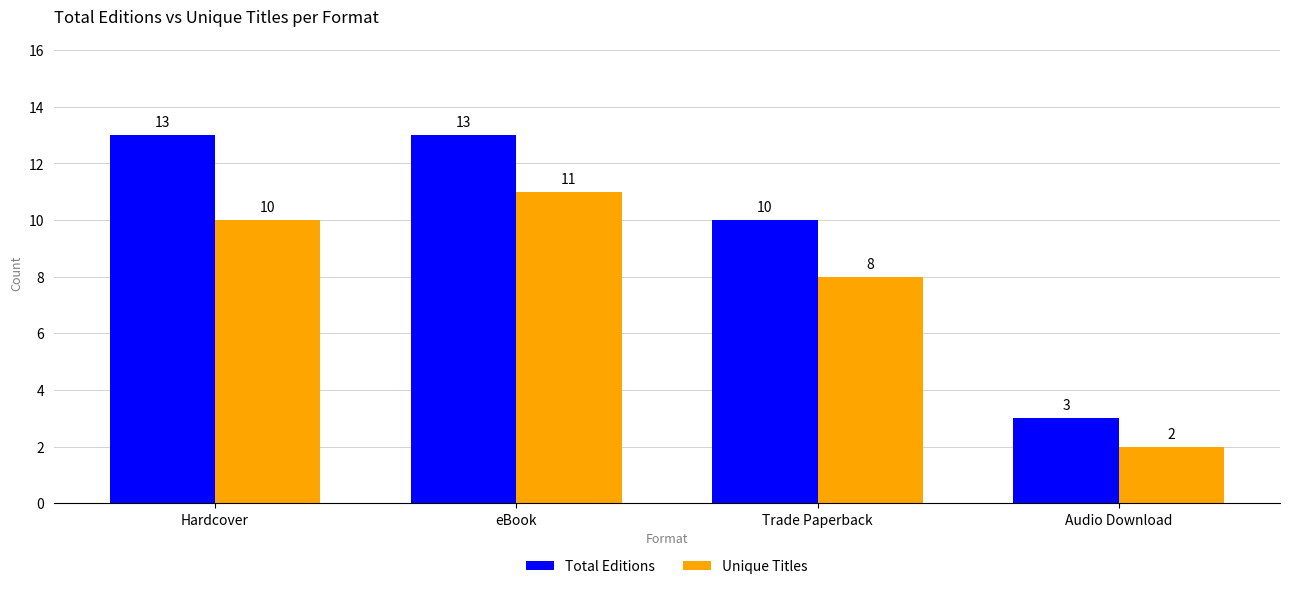

Which series has the widest spread of values?

Total Editions